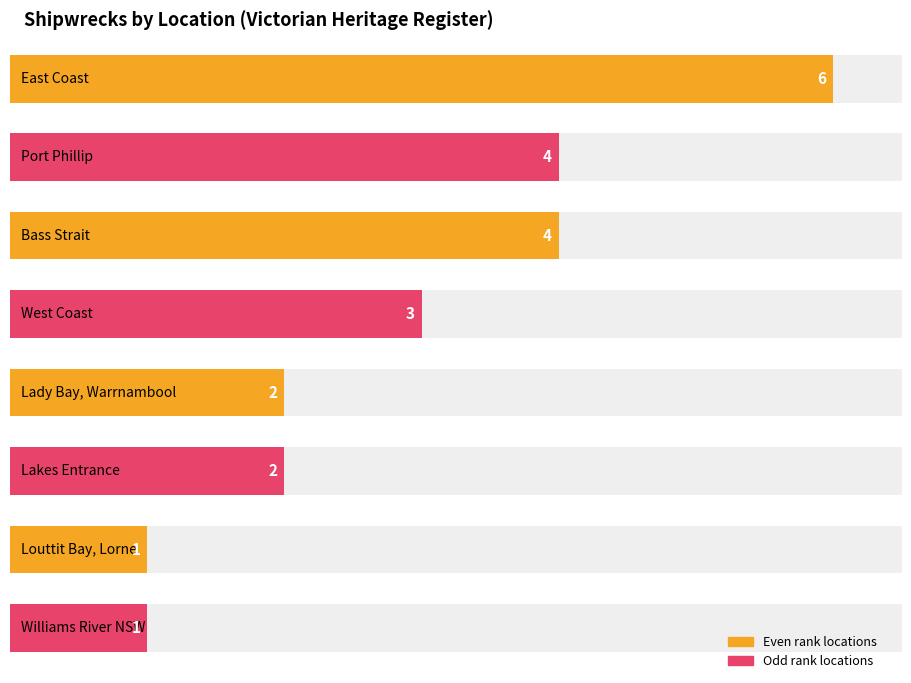

What is the average value?

3